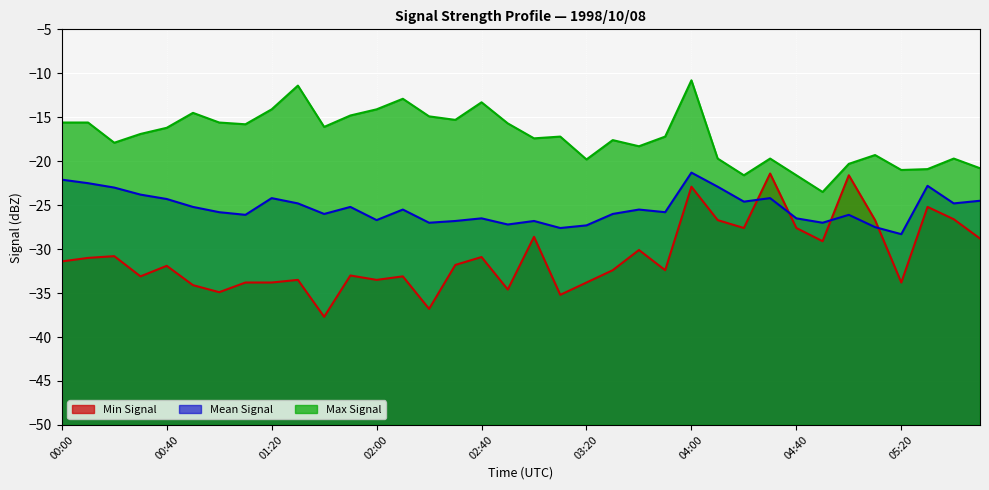

The Max Signal series shows -14.1 at 02:00. True or false?

True